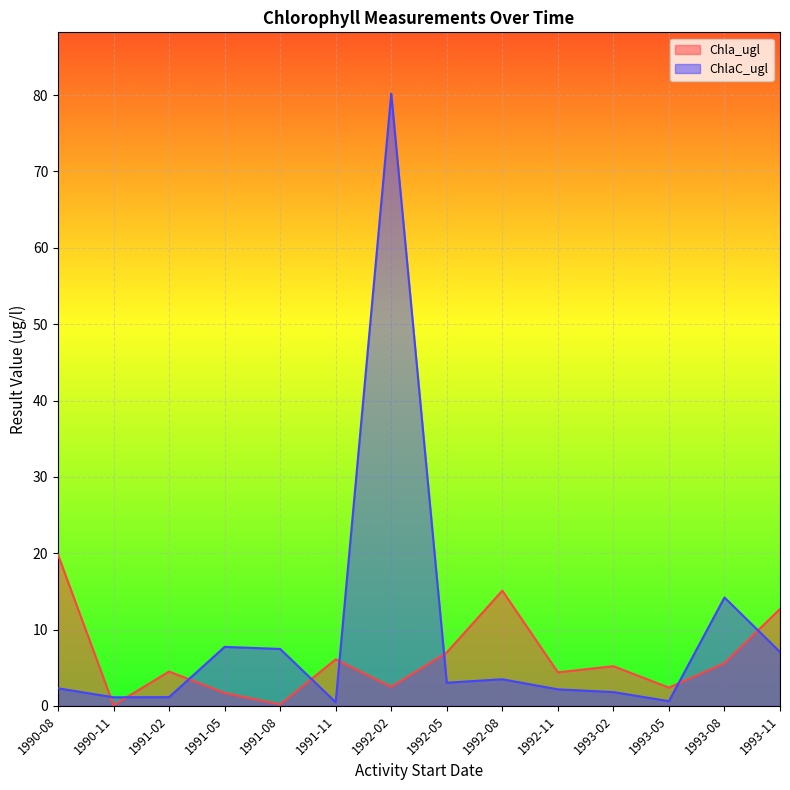

True or false: Chla_ugl has more than 2 points higher than both neighbors.

True